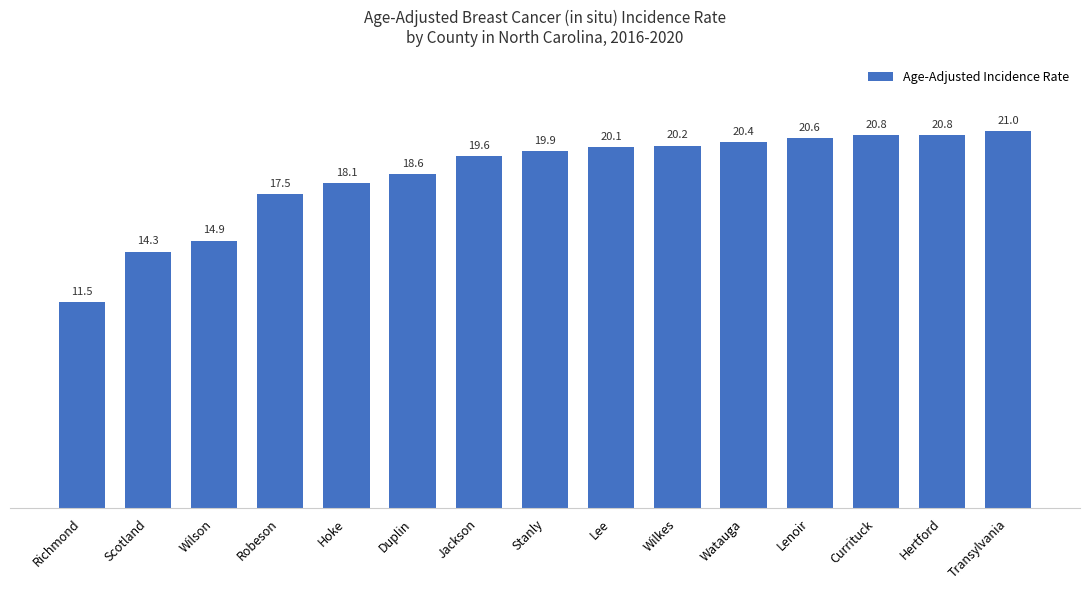

At which label is the value closest to 16?

Wilson